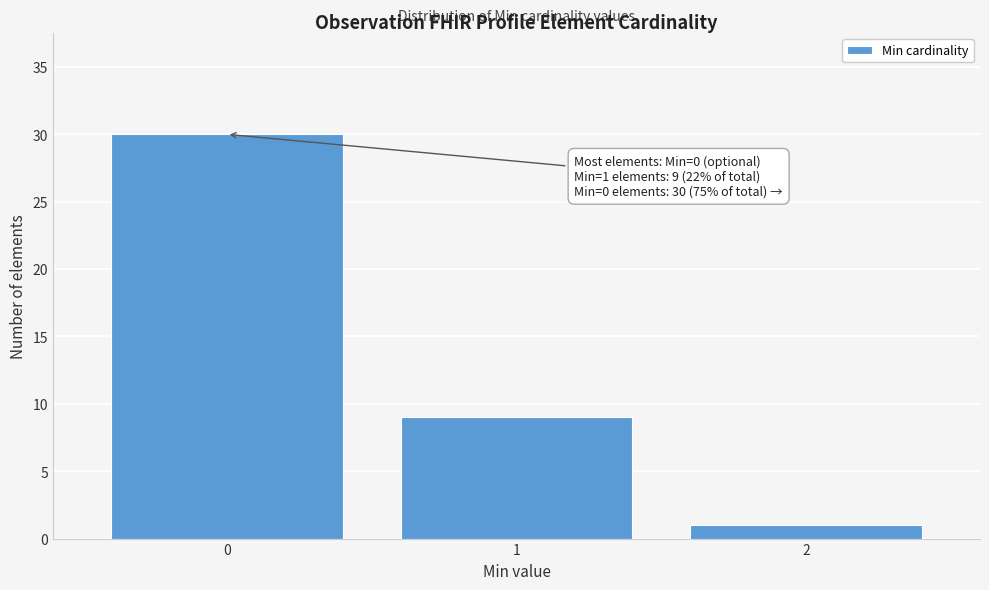

Reading left to right, extract all data points from this chart.

0=30	1=9	2=1